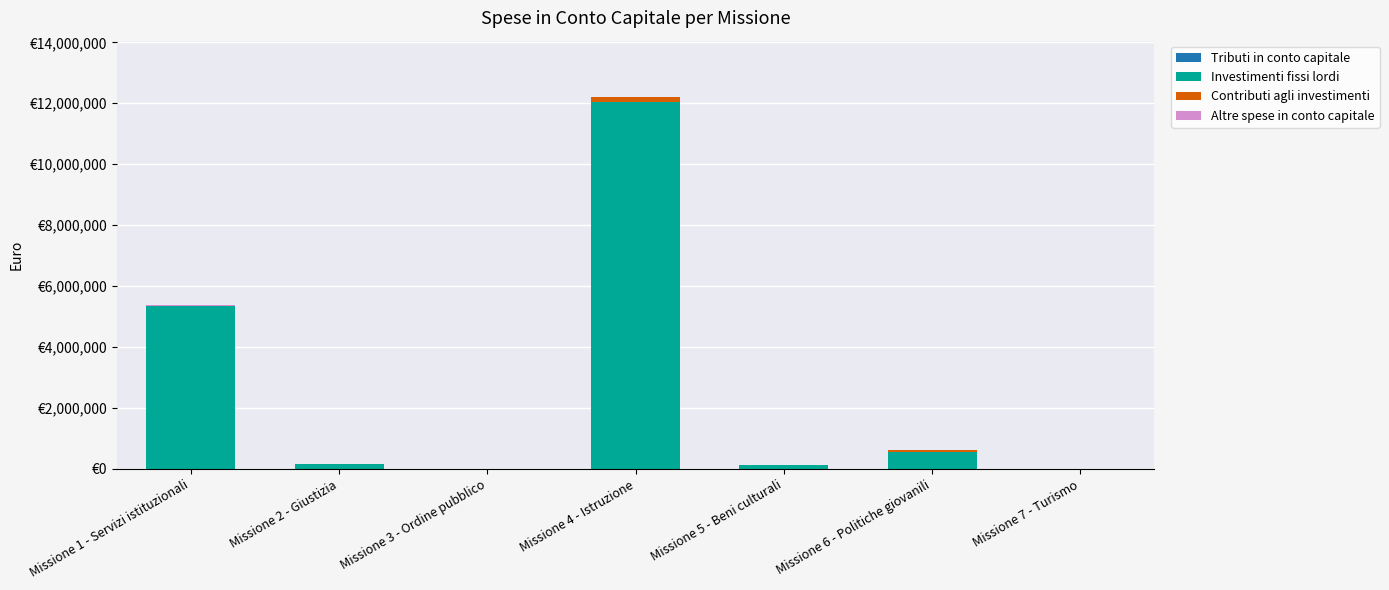

Is it true that Contributi agli investimenti equals 117751.2 at Missione 6 - Politiche giovanili?

False